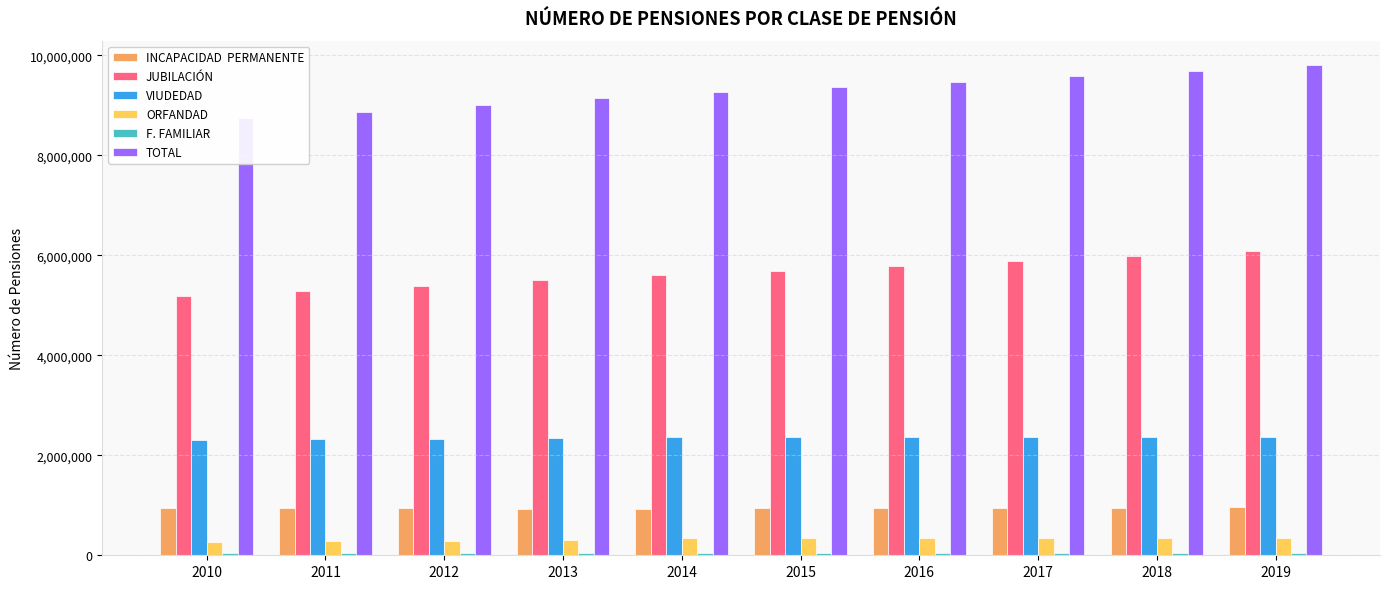

Where does the ORFANDAD series first go above 338470?

2015